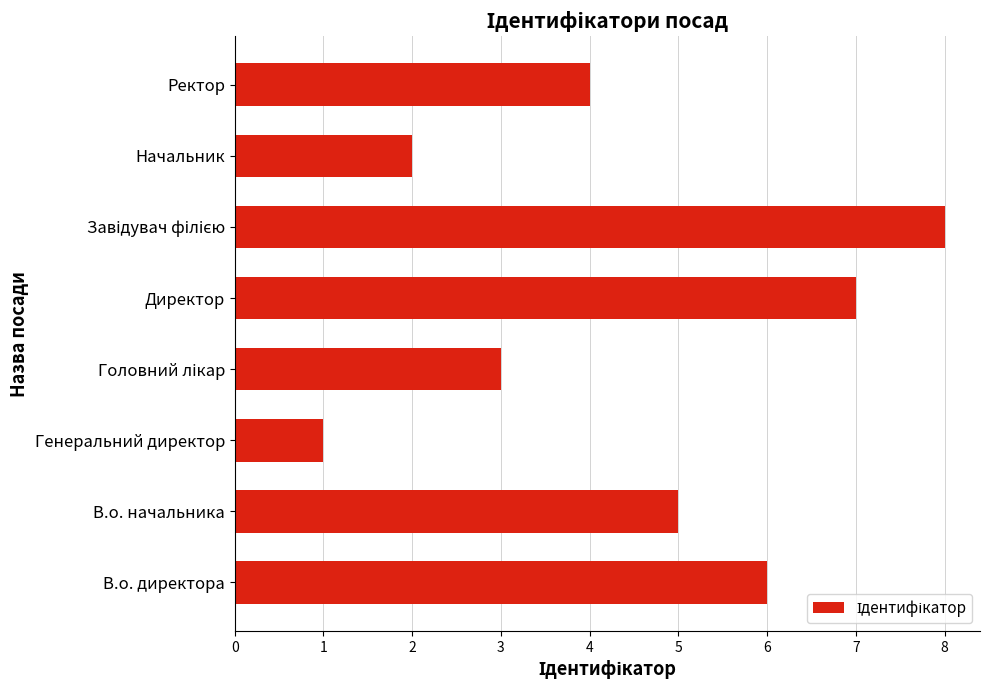

The value at Генеральний директор is 2. True or false?

False